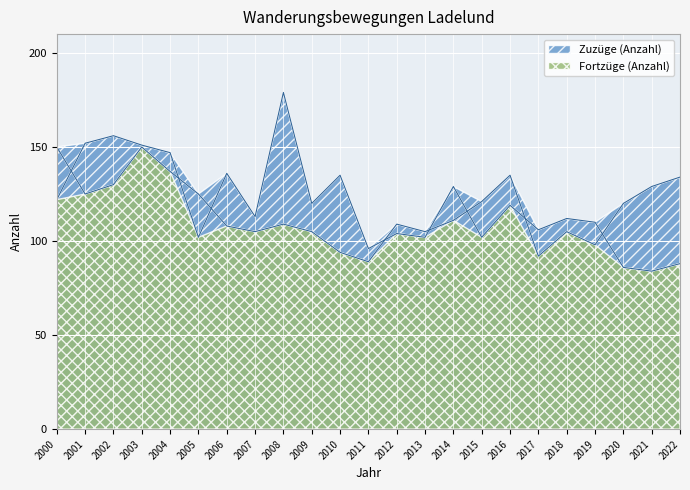

What is the difference between the second highest and second lowest values in the Zuzüge (Anzahl) series?

51